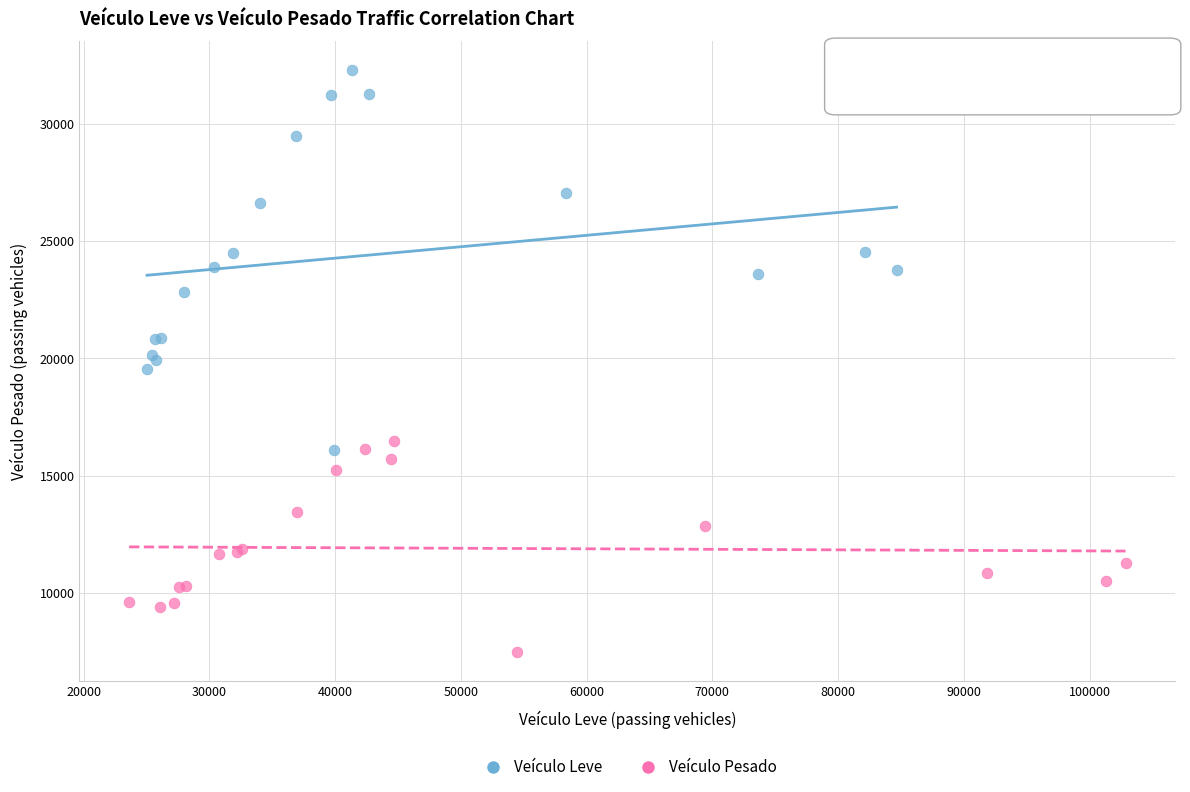

What are all the series names shown in the legend?

Veículo Leve, Veículo Pesado